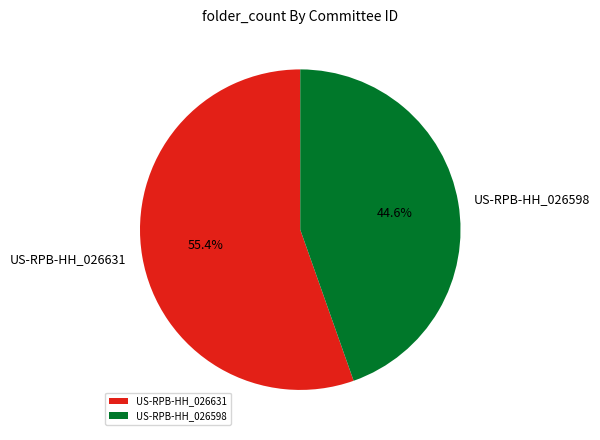

Which has a higher value, US-RPB-HH_026631 or US-RPB-HH_026598?

US-RPB-HH_026631